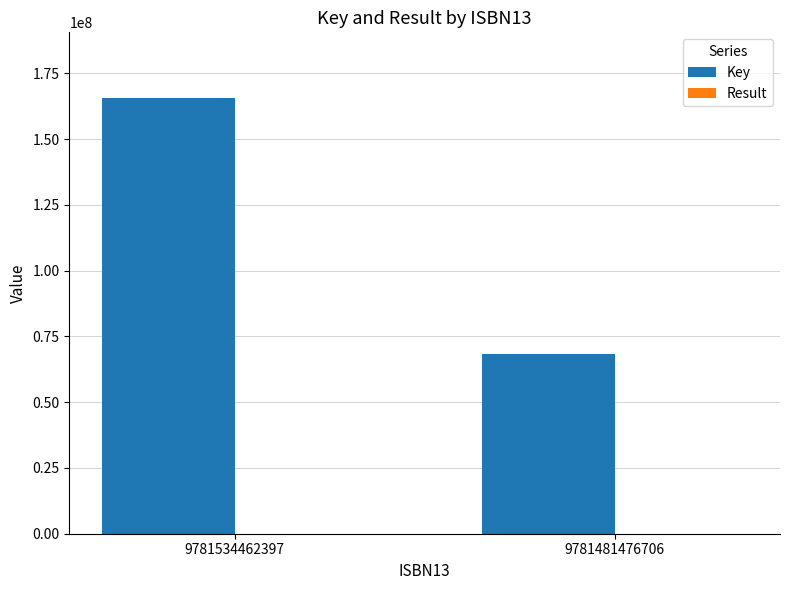

Which series changed the most between 9781534462397 and 9781481476706?

Key